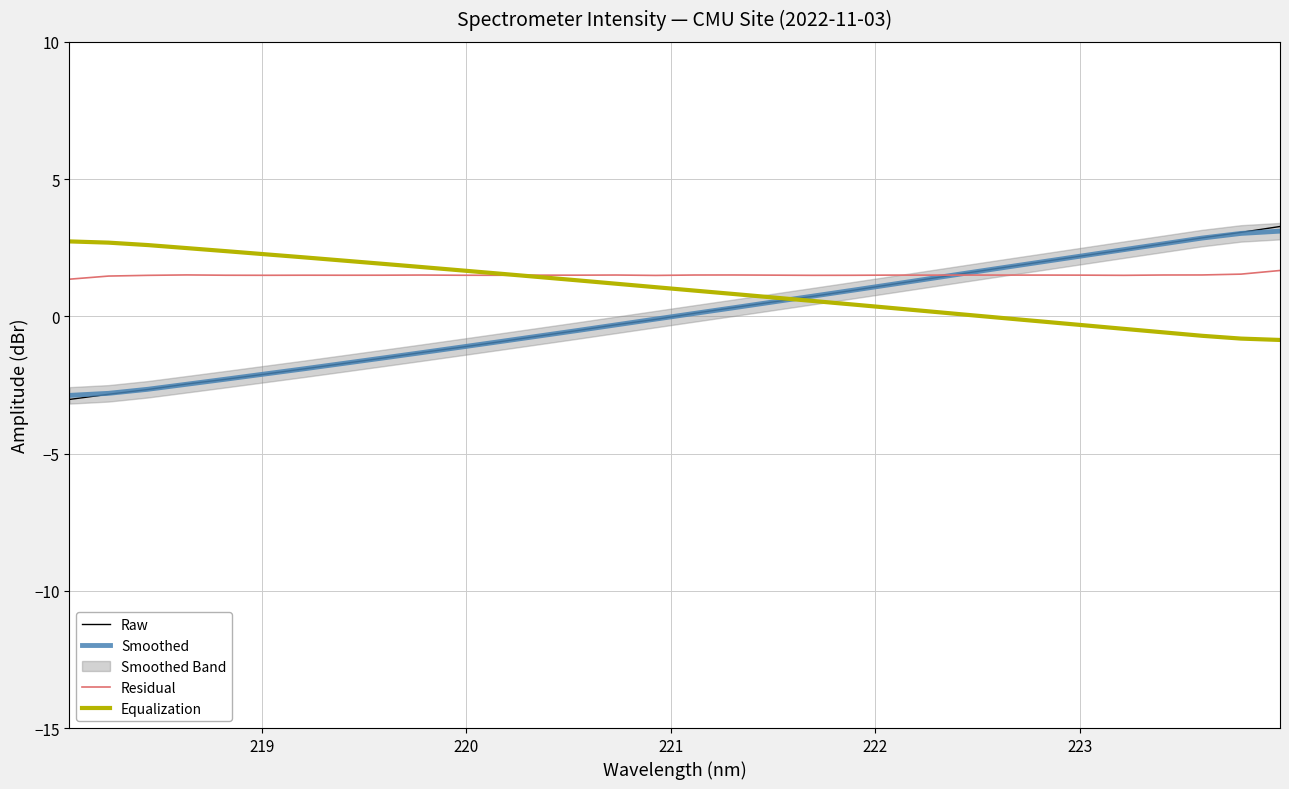

How many data points in Equalization are less than 1?

16